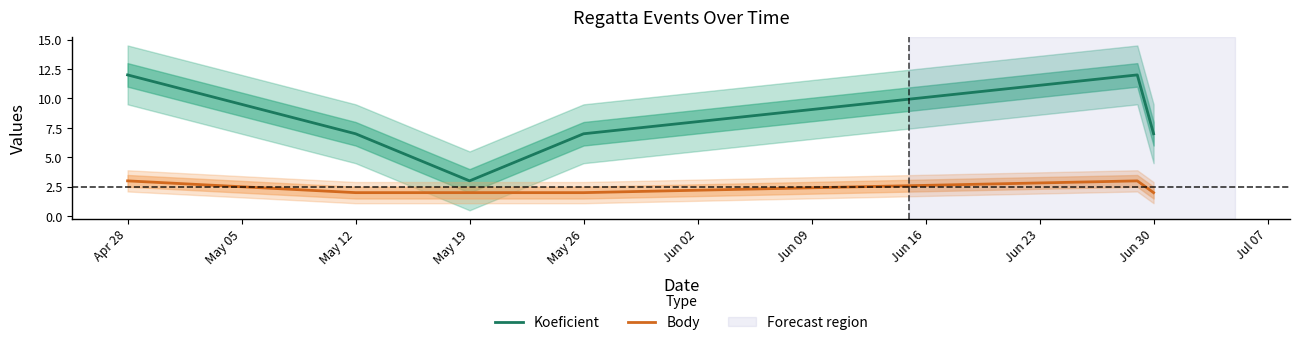

True or false: Koeficient and Body cross at least once.

False